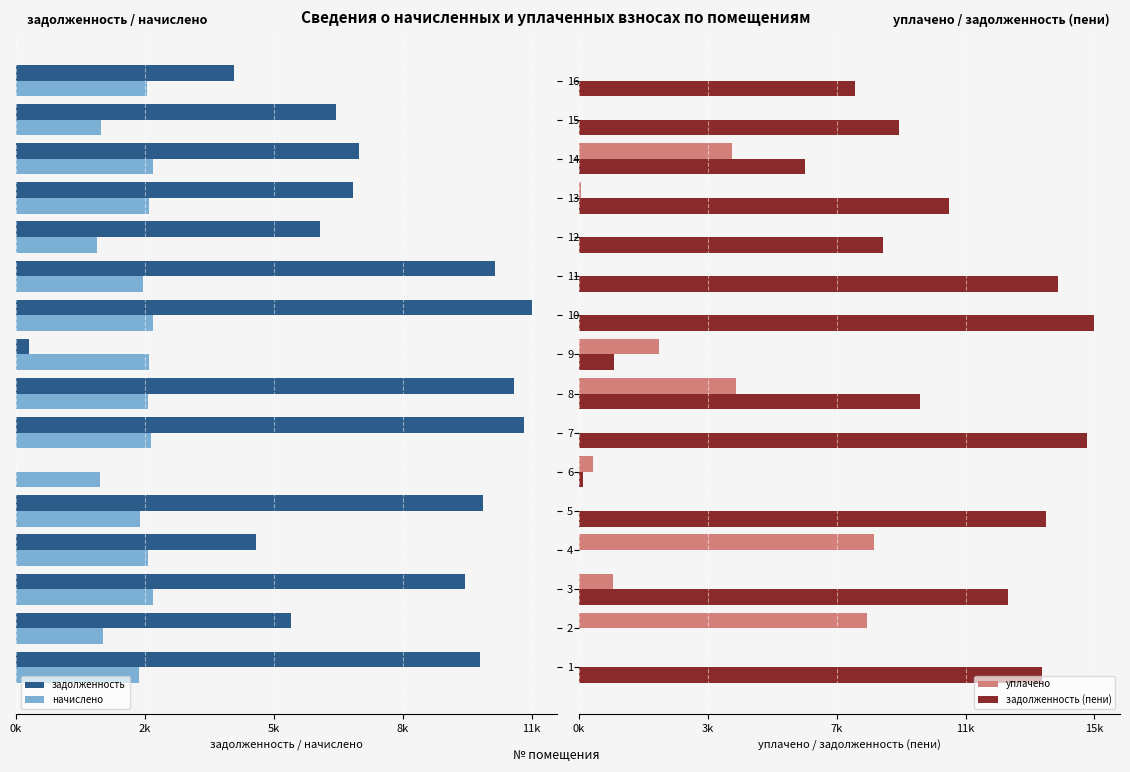

What is the label of the 8th bar from the right?

8